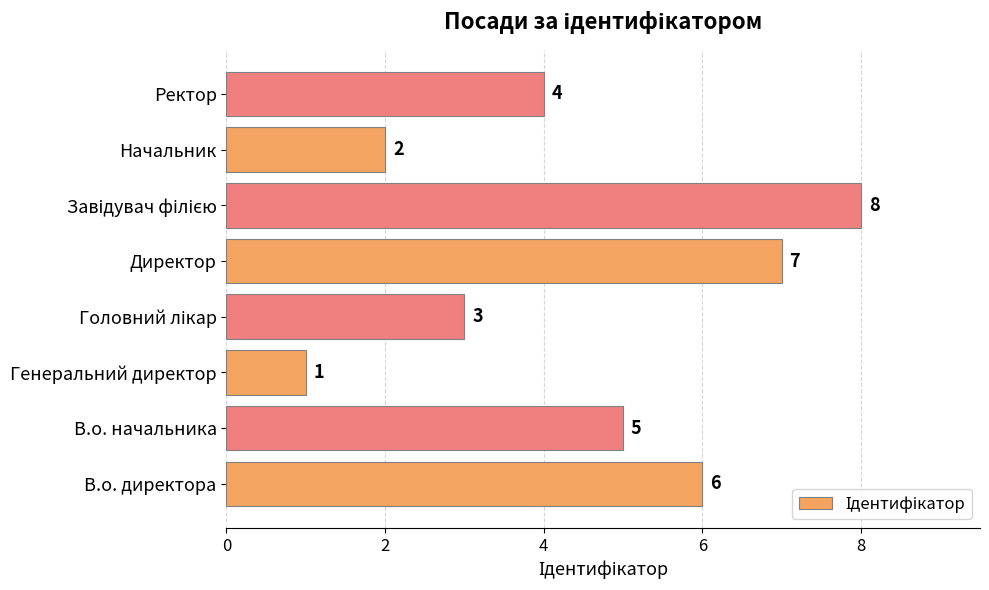

Approximately how many times larger is the value at Начальник compared to Директор?

0.3